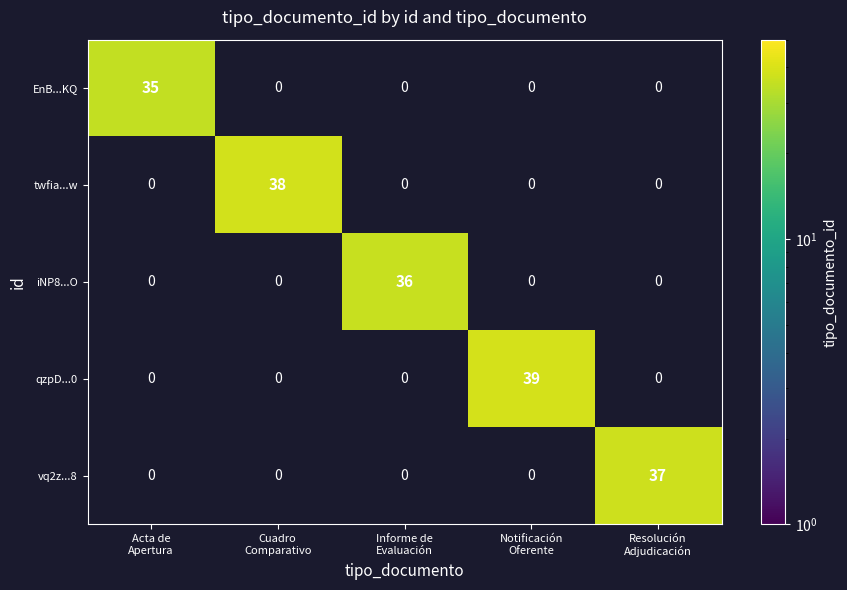

What is the difference between the highest and lowest values at Acta de
Apertura?

35